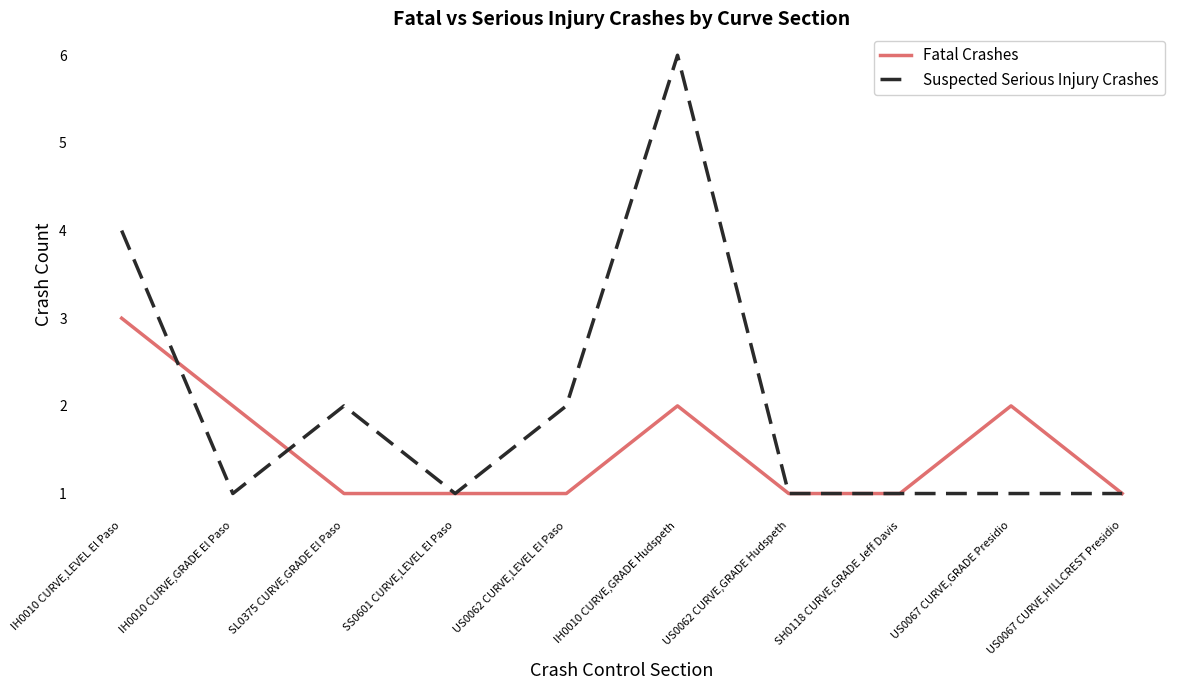

Which series has the largest range (max minus min)?

Suspected Serious Injury Crashes